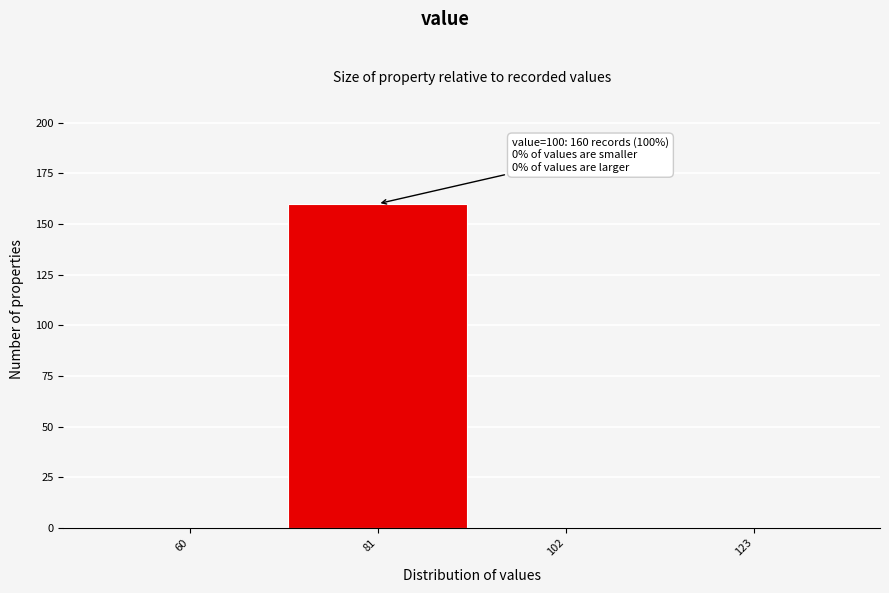

Reading left to right, transcribe all the data shown in this chart.

60=0	81=160	102=0	123=0